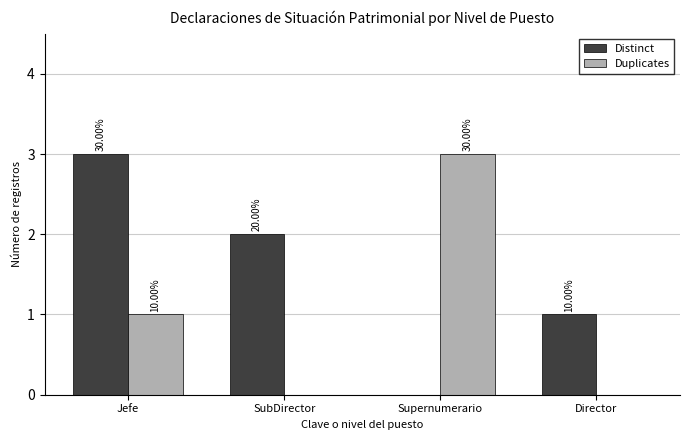

What is the label of the 1st bar from the right?

Director